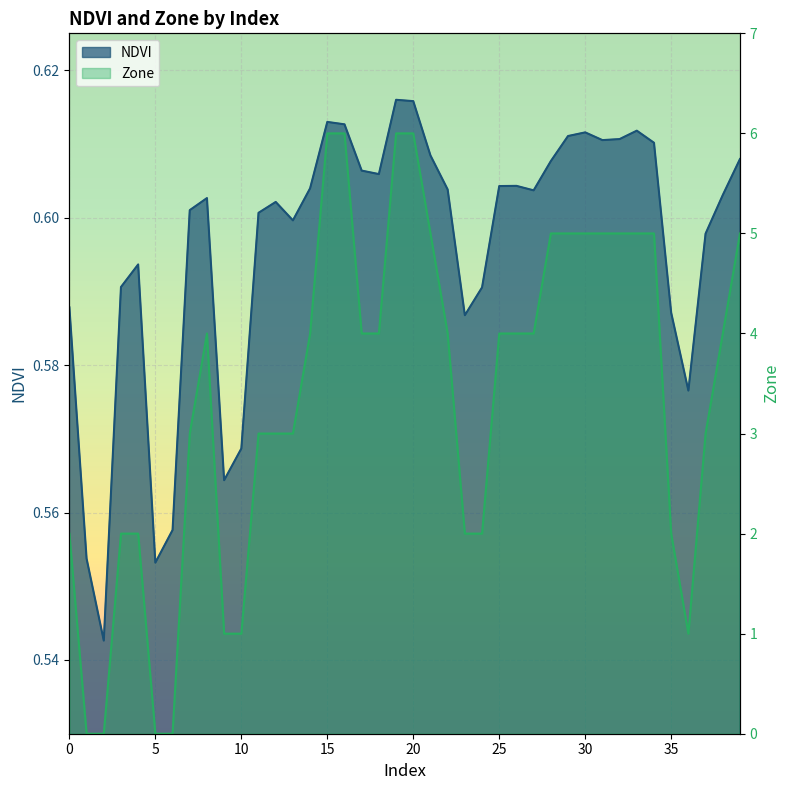

True or false: NDVI and Zone intersect in this chart.

True